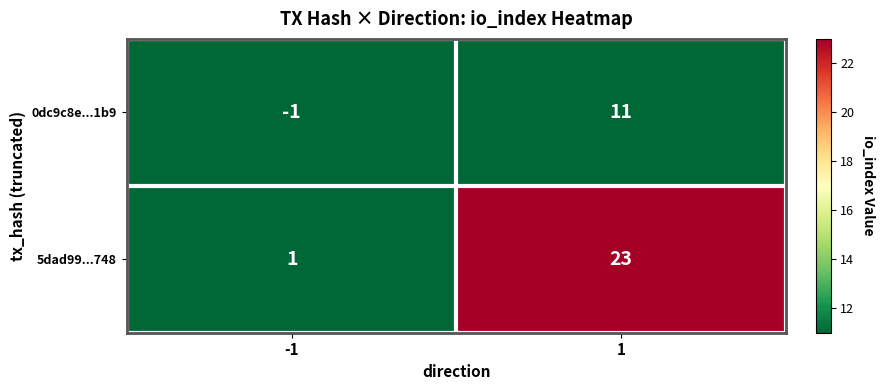

What is the sum of the 5dad99...748 values at 1 and -1?

24